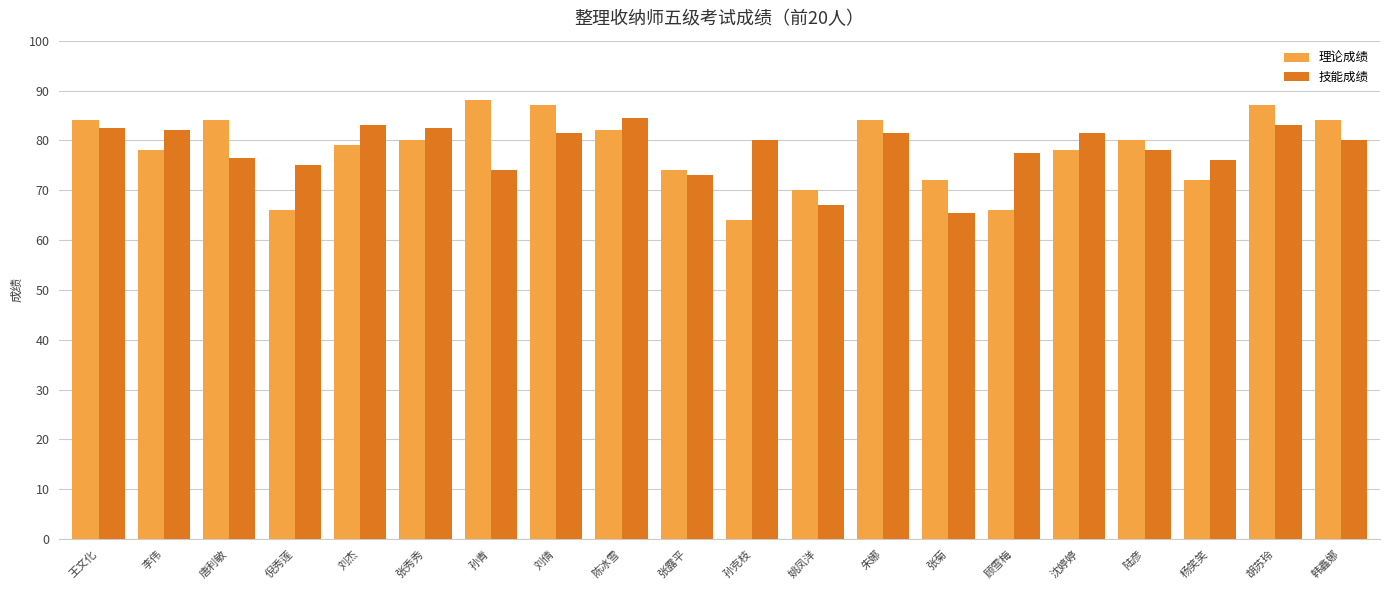

Reading left to right, transcribe all the data shown in this chart.

理论成绩: 84.0	78.0	84.0	66.0	79.0	80.0	88.0	87.0	82.0	74.0	64.0	70.0	84.0	72.0	66.0	78.0	80.0	72.0	87.0	84.0
技能成绩: 82.5	82.0	76.5	75.0	83.0	82.5	74.0	81.5	84.5	73.0	80.0	67.0	81.5	65.5	77.5	81.5	78.0	76.0	83.0	80.0